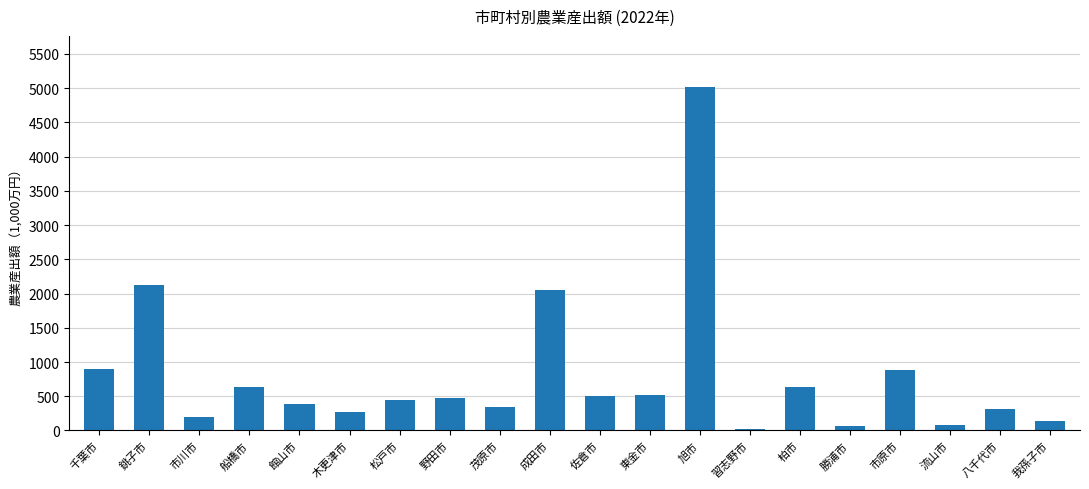

What is the sum of all values?

15987